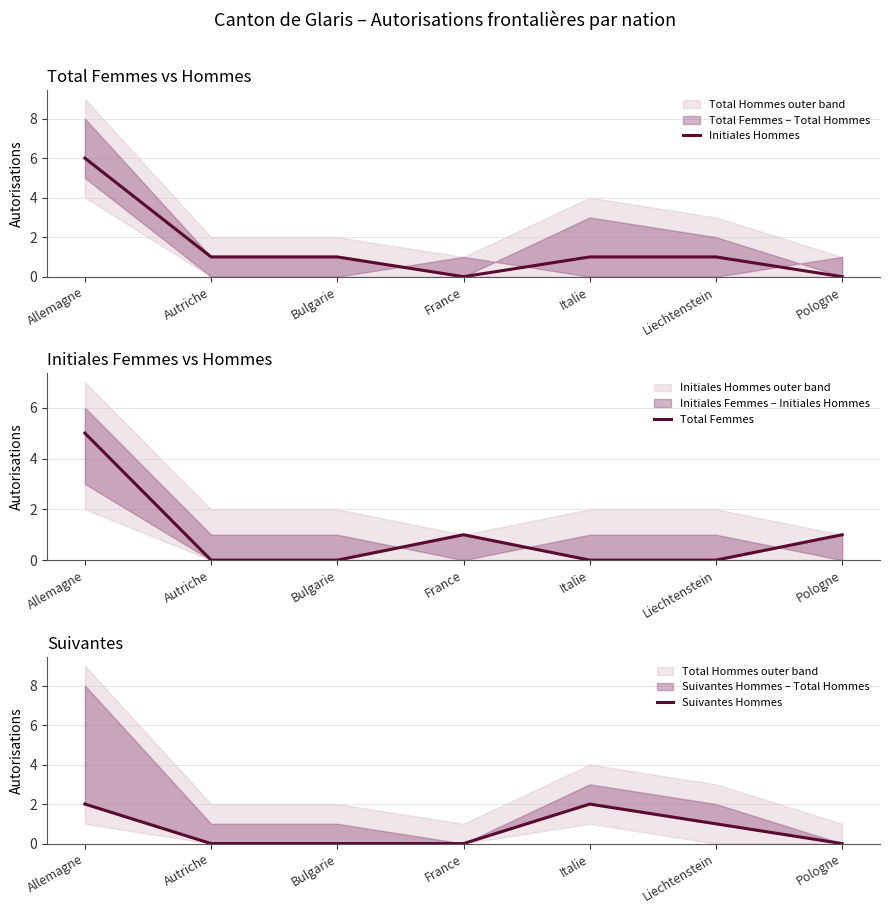

How many data points in Suivantes Hommes are above 0?

3